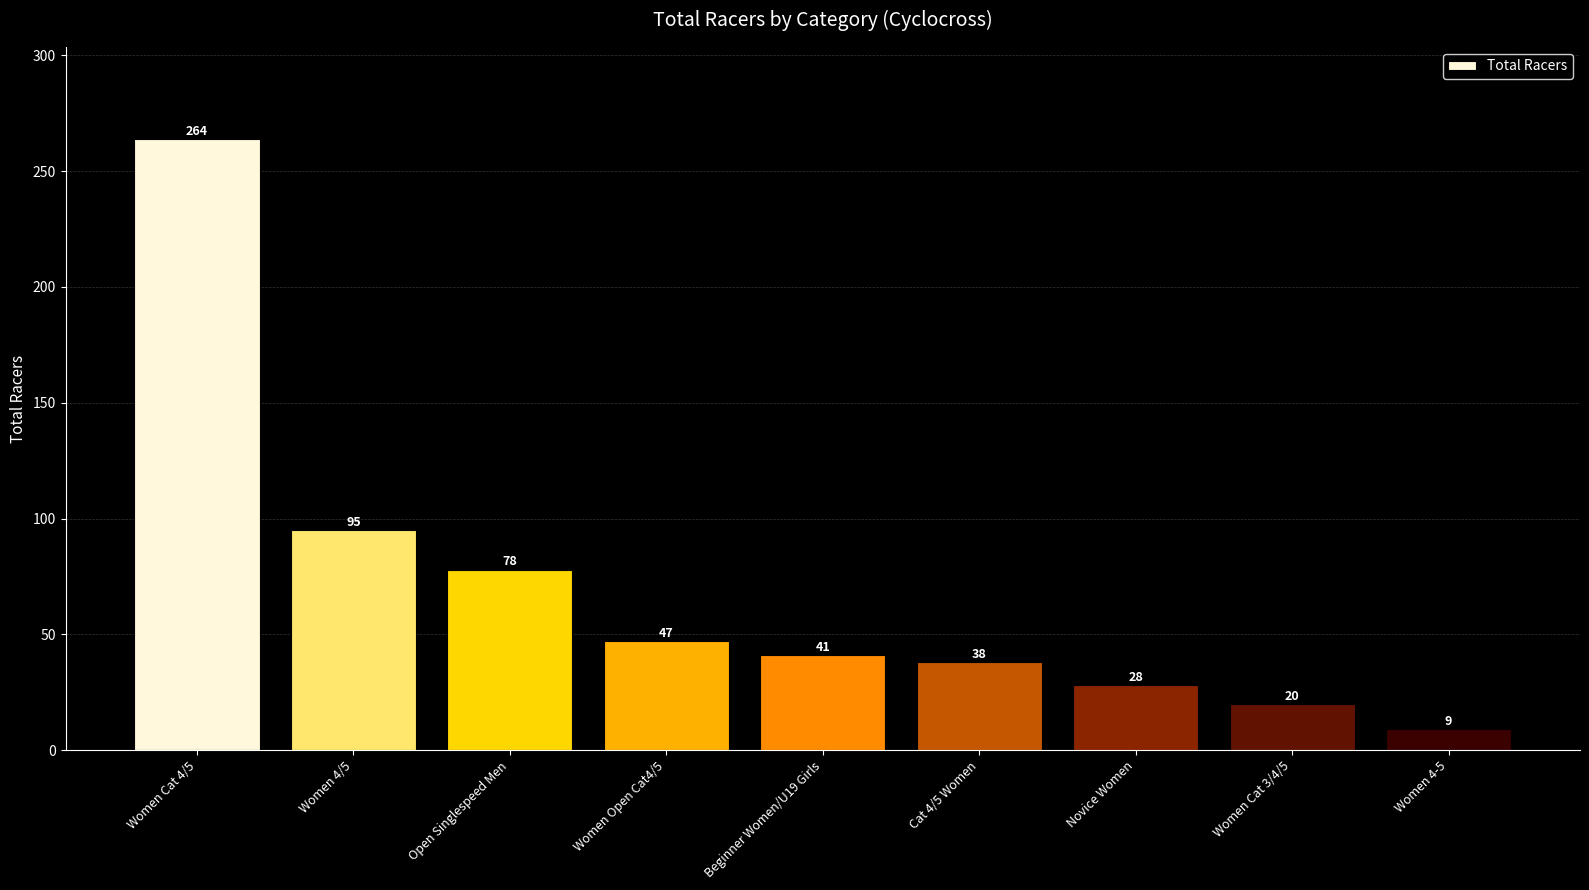

What is the label of the 4th bar from the left?

Women Open Cat4/5